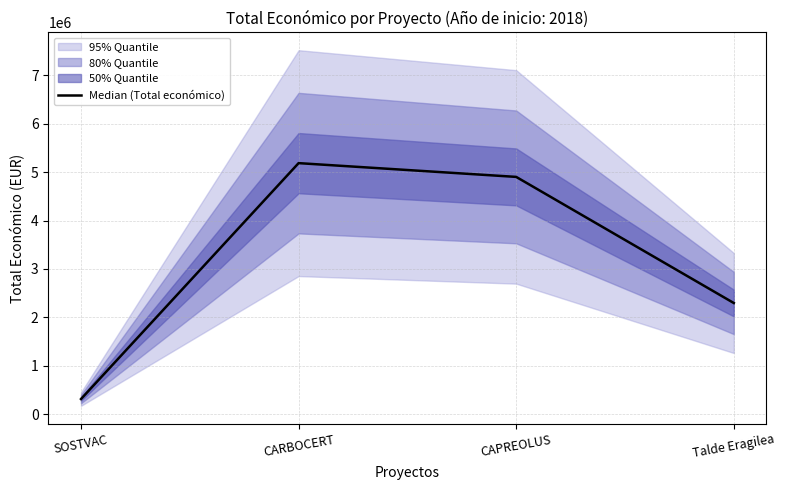

Which has a higher value, CAPREOLUS or CARBOCERT?

CARBOCERT